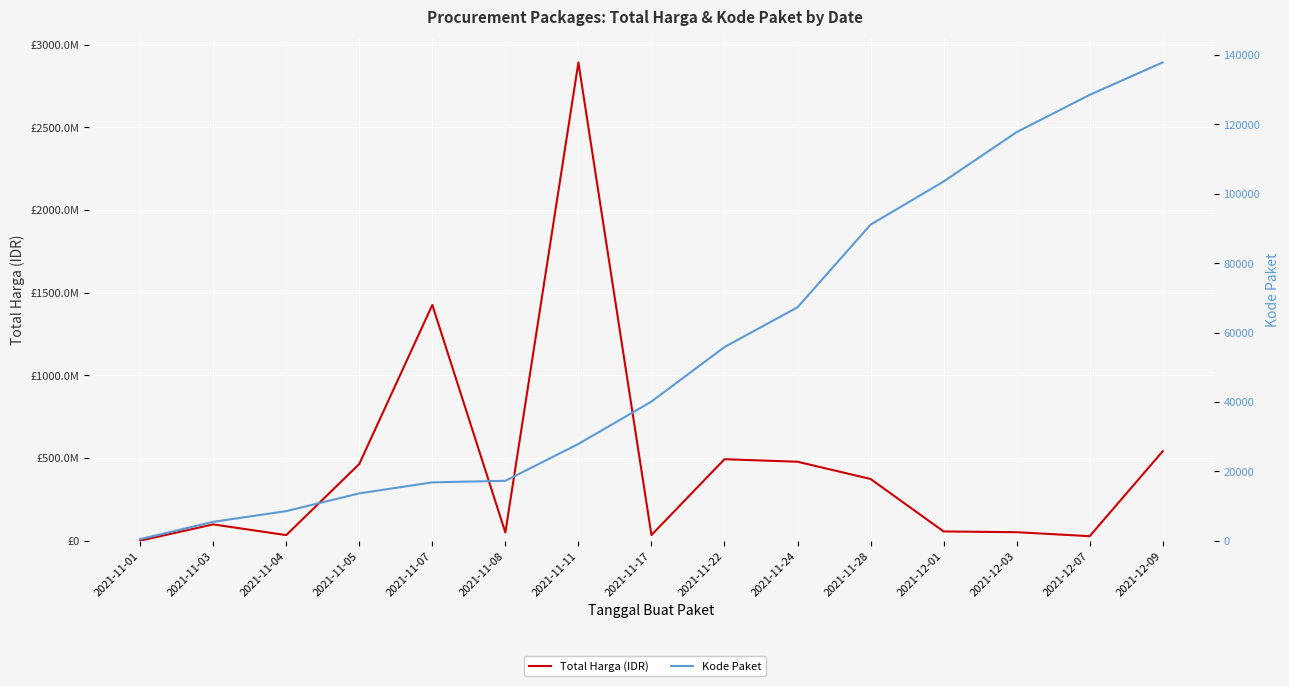

The Total Harga (IDR) series shows 477600000 at 2021-11-24. True or false?

True